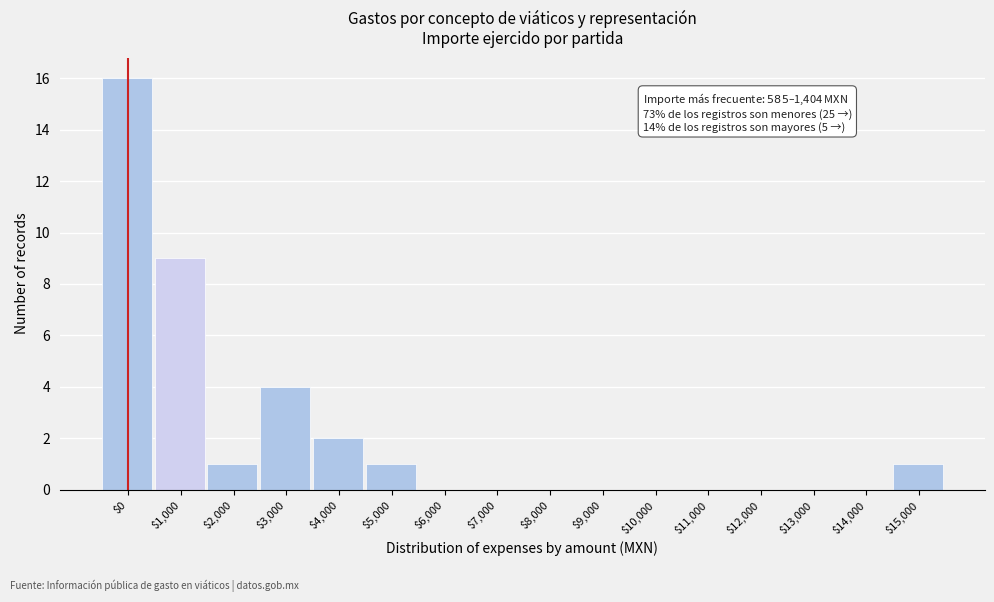

What is the sum of all values?

34